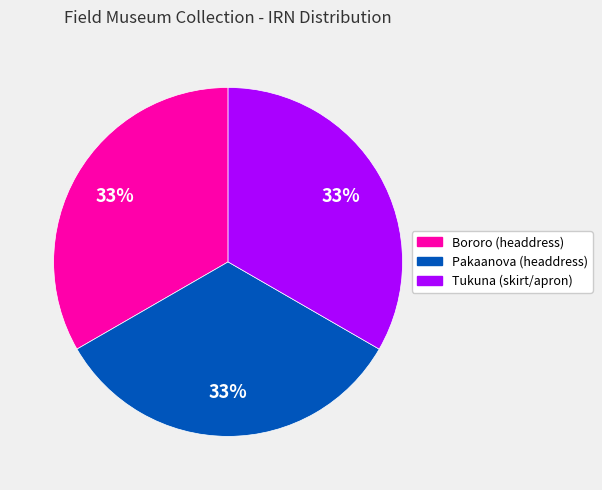

Do Pakaanova (headdress) and Tukuna (skirt/apron) together represent more than half of the pie?

Yes